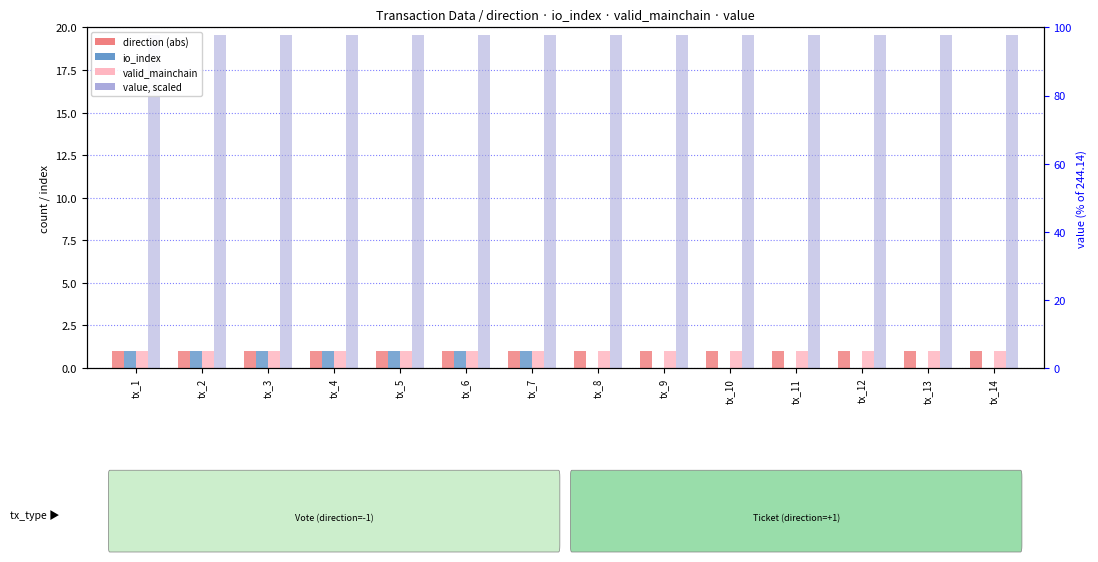

How many groups of bars are there?

14